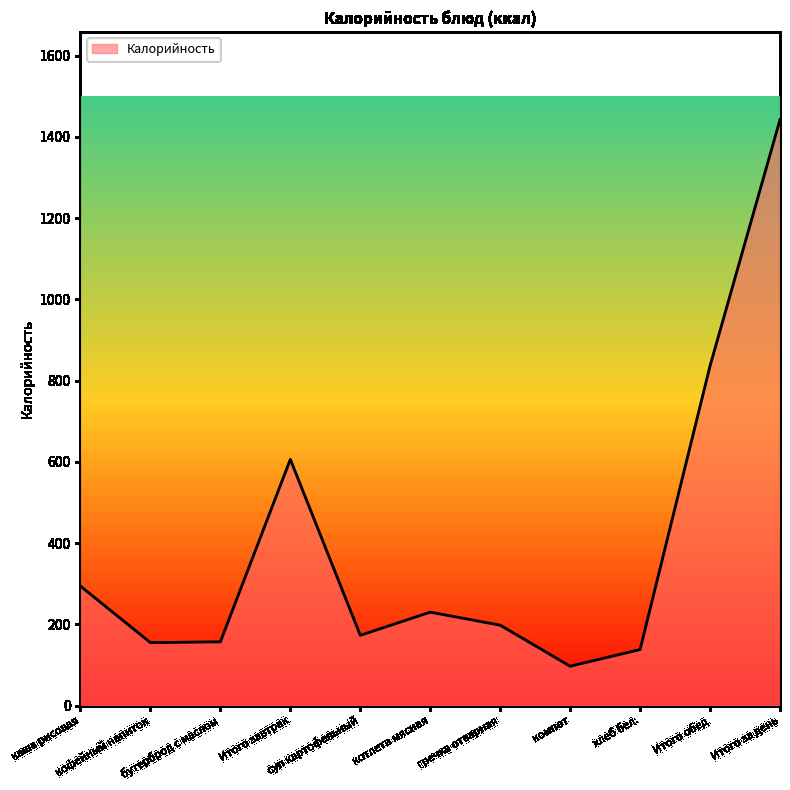

How many lines are shown in the chart?

1